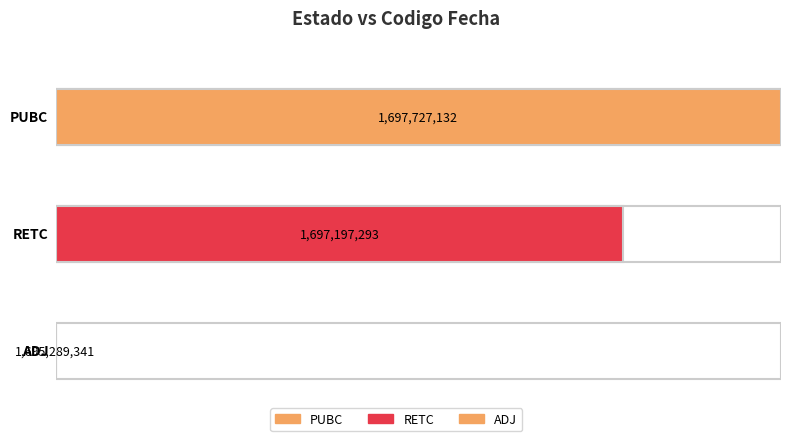

Rank the categories by value from lowest to highest.

ADJ, RETC, PUBC